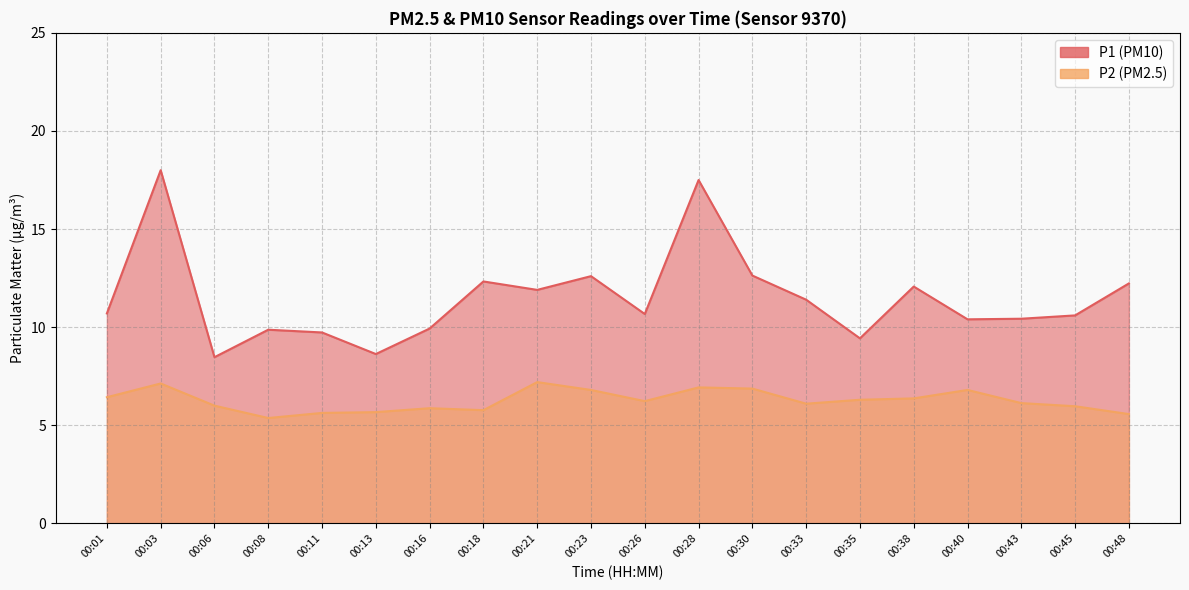

What is the spread (max minus min) of values at 00:16?

4.1